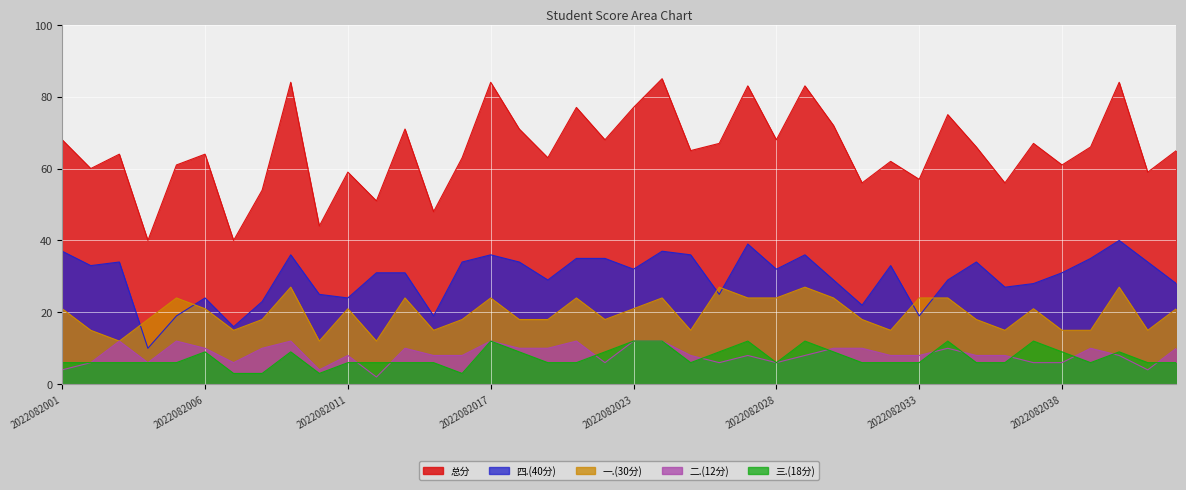

The value of 总分 at 2022082036 is 96. True or false?

False